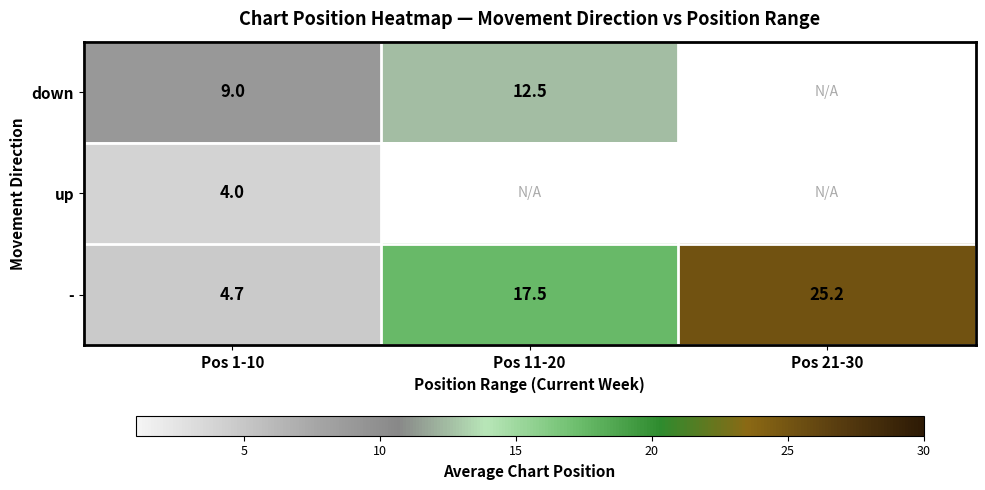

Which label corresponds to the smallest value in the chart?

Pos 1-10